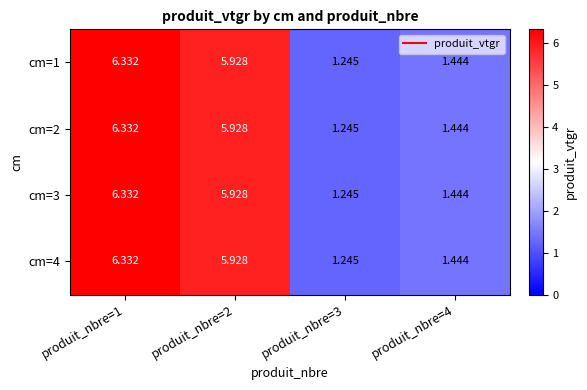

Is the value of cm=2 at produit_nbre=4 greater than the value of cm=1 at produit_nbre=2?

No